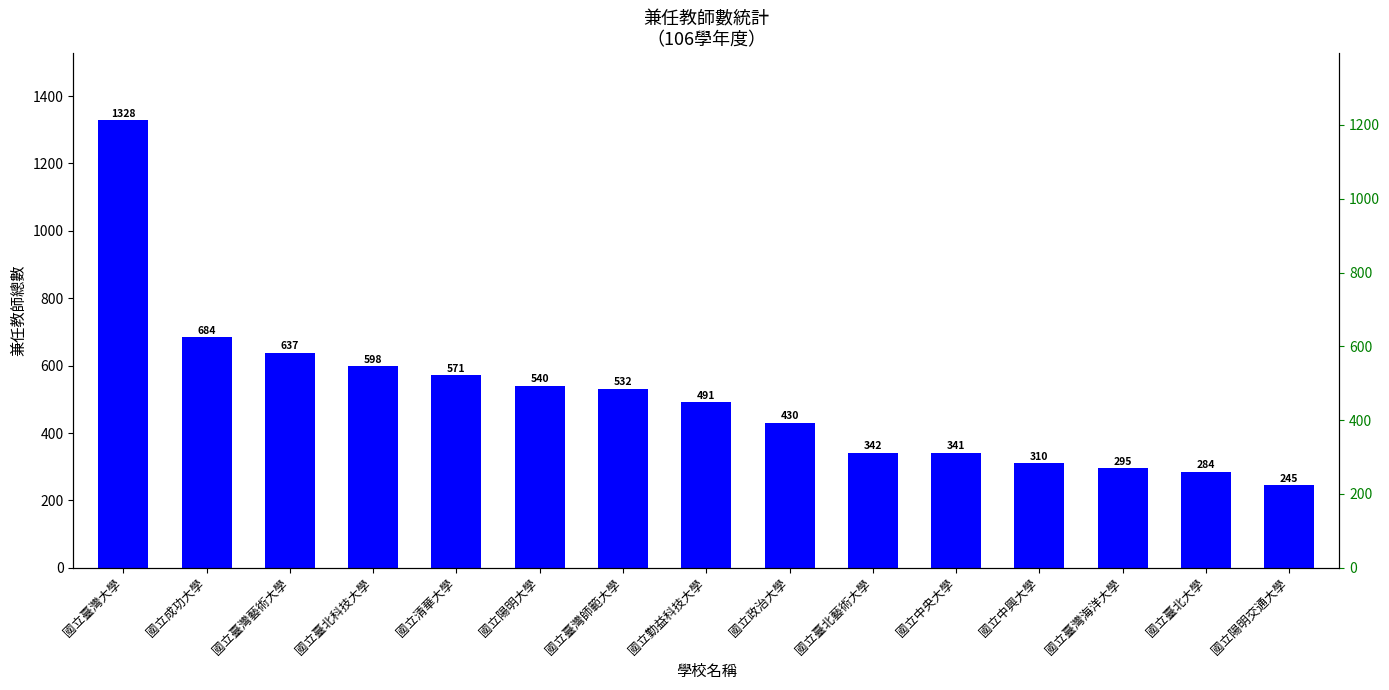

Reading right to left, transcribe all the data shown in this chart.

國立陽明交通大學=245	國立臺北大學=284	國立臺灣海洋大學=295	國立中興大學=310	國立中央大學=341	國立臺北藝術大學=342	國立政治大學=430	國立勤益科技大學=491	國立臺灣師範大學=532	國立陽明大學=540	國立清華大學=571	國立臺北科技大學=598	國立臺灣藝術大學=637	國立成功大學=684	國立臺灣大學=1328